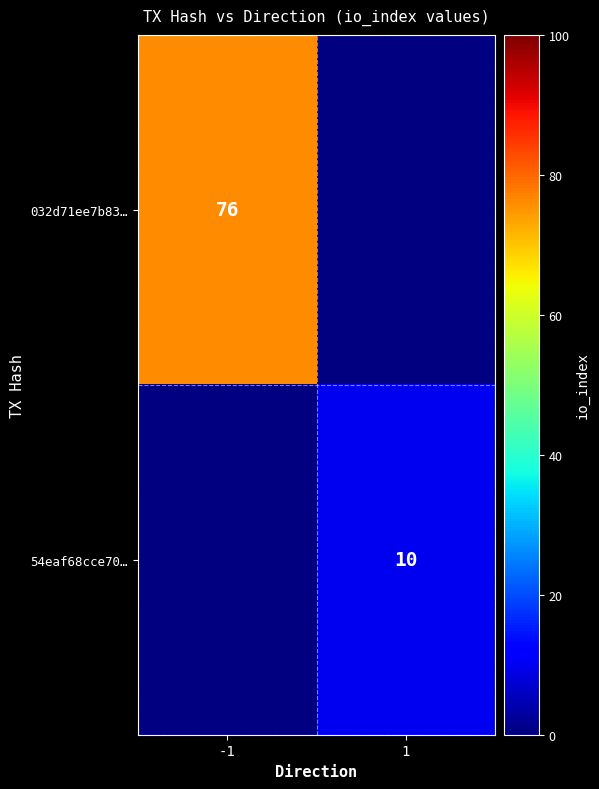

The value of 032d71ee7b83… at -1 is 125. True or false?

False